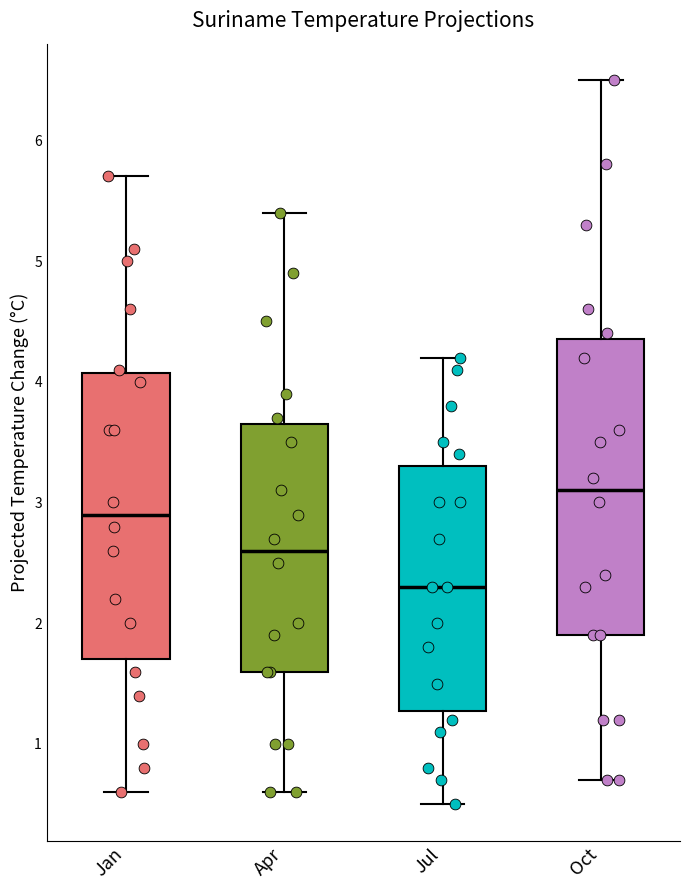

Reading left to right, read every box against the y-axis: the position of its median line, the range the box covers, and the ends of its whiskers. The values are not printed on the chart, so give them approximately, as read against the axis.

Jan: median 2.9, box 1.7 to 4.1, whiskers 0.6 to 5.7
Apr: median 2.6, box 1.6 to 3.7, whiskers 0.6 to 5.4
Jul: median 2.3, box 1.3 to 3.3, whiskers 0.5 to 4.2
Oct: median 3.1, box 1.9 to 4.4, whiskers 0.7 to 6.5